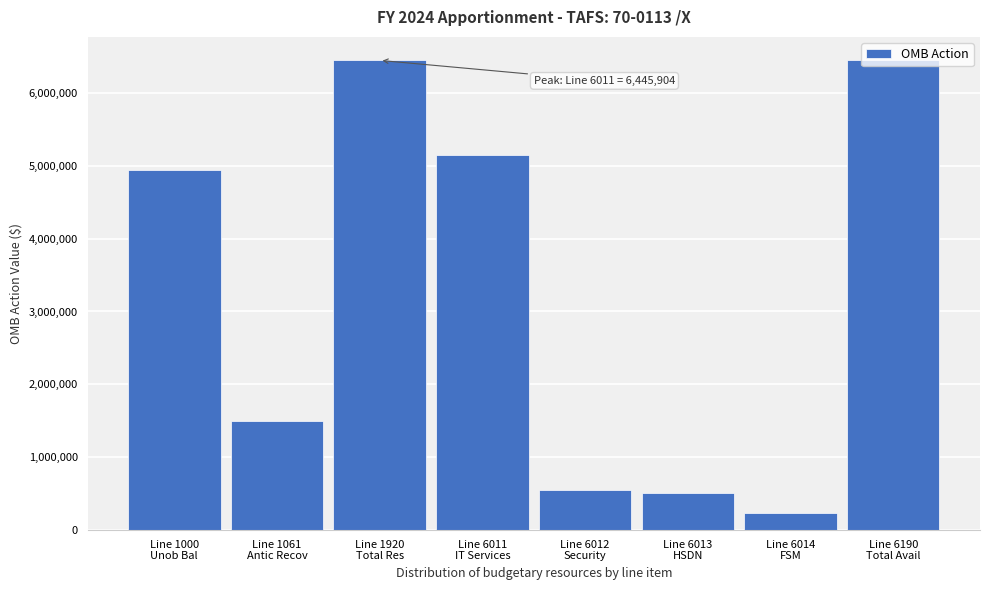

What is the average value?

3222952